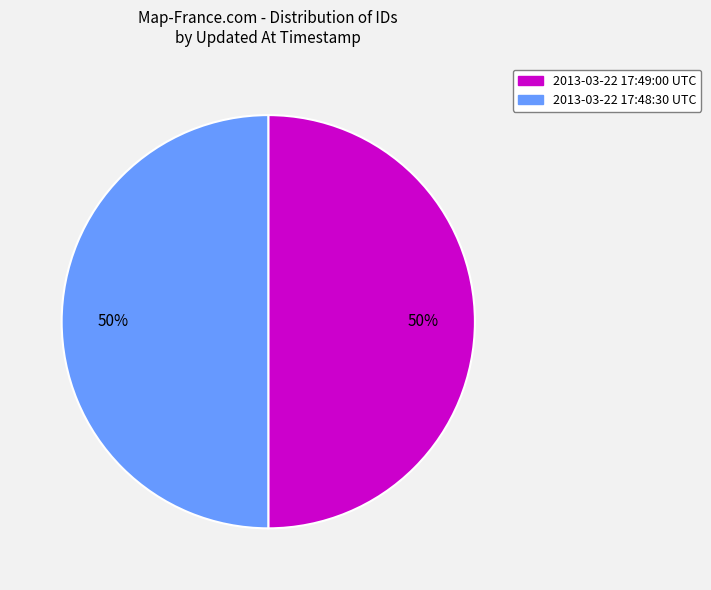

How many segments does this pie chart have?

2